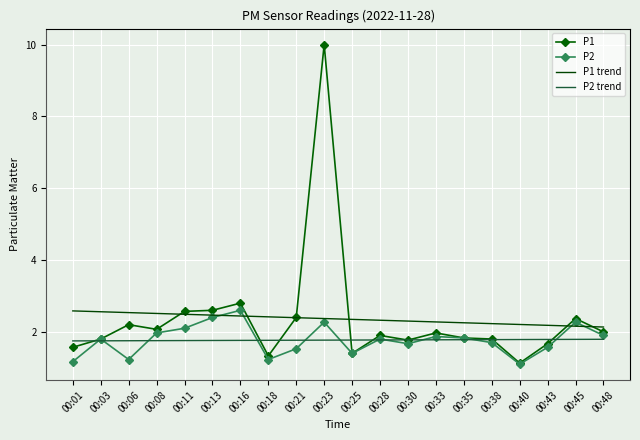

What is the highest value of the P2 series?

2.6